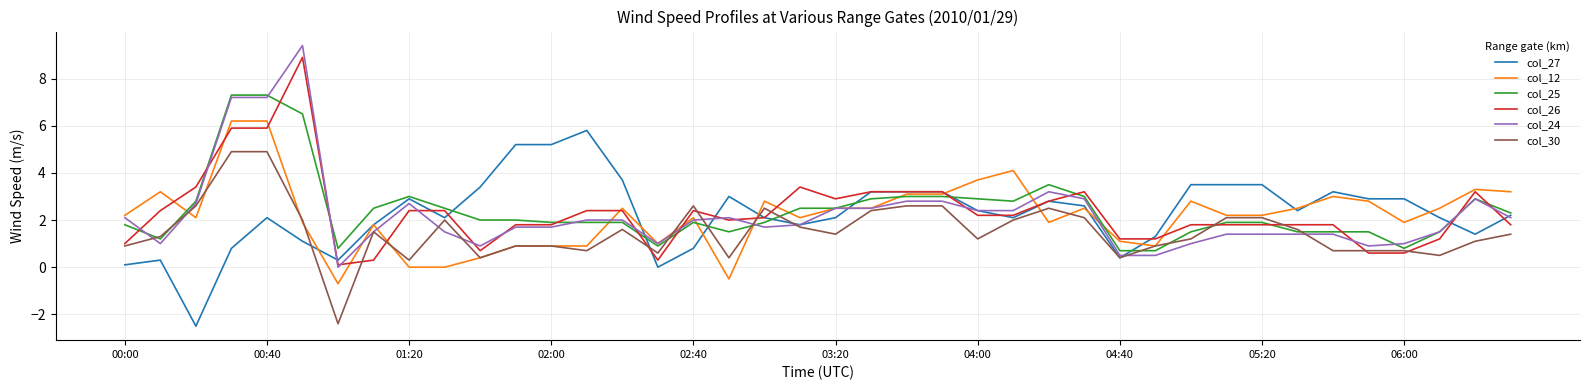

Which series has the widest spread of values?

col_24